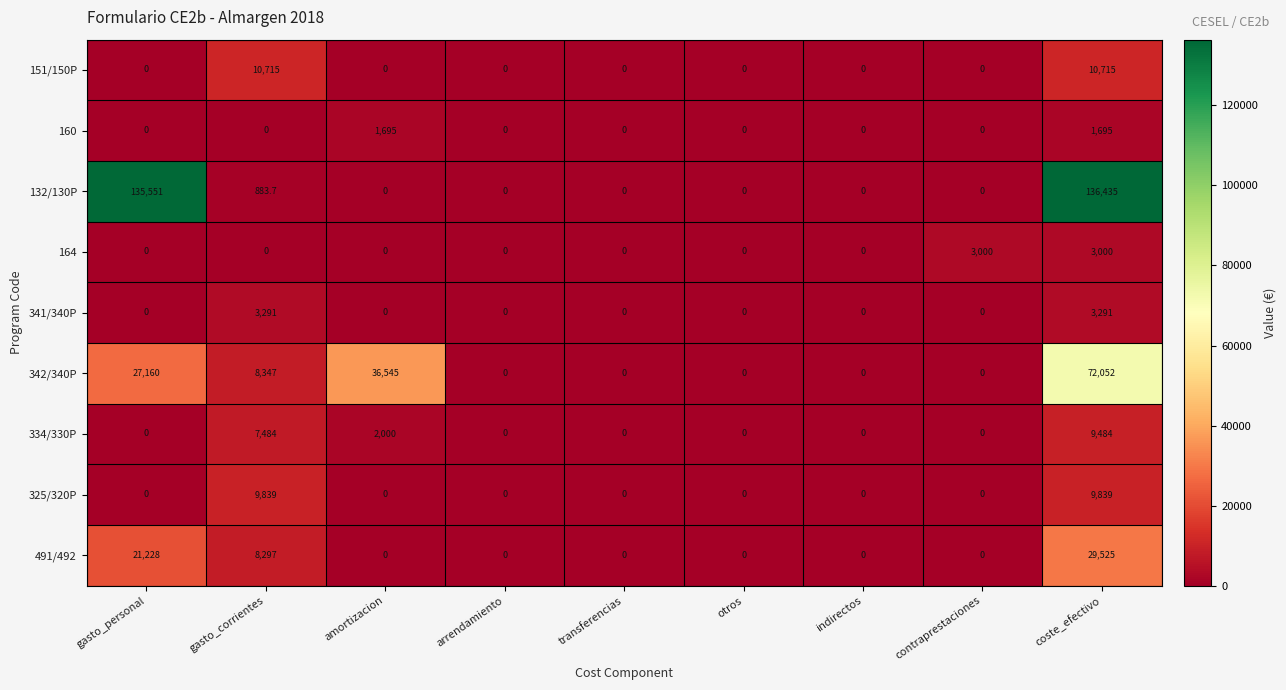

What is the difference between the second highest and minimum values in the 132/130P series?

135551.0